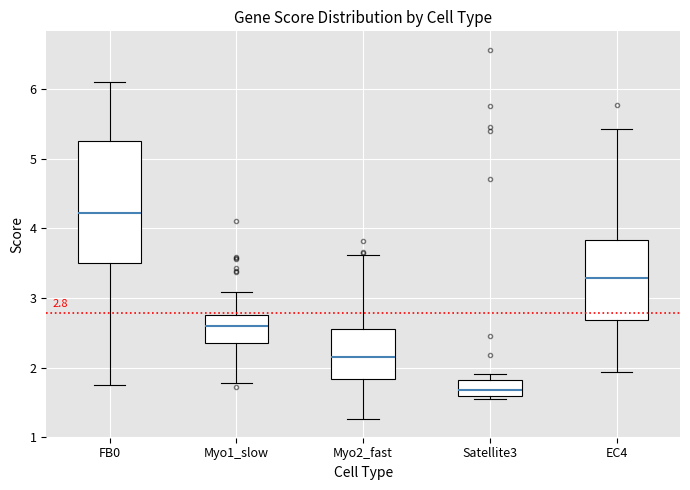

Which box has the lowest median line?

Satellite3